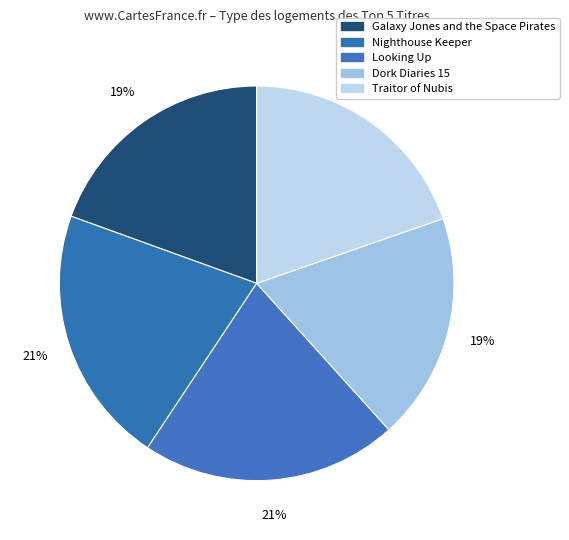

Count the number of slices in the pie.

5